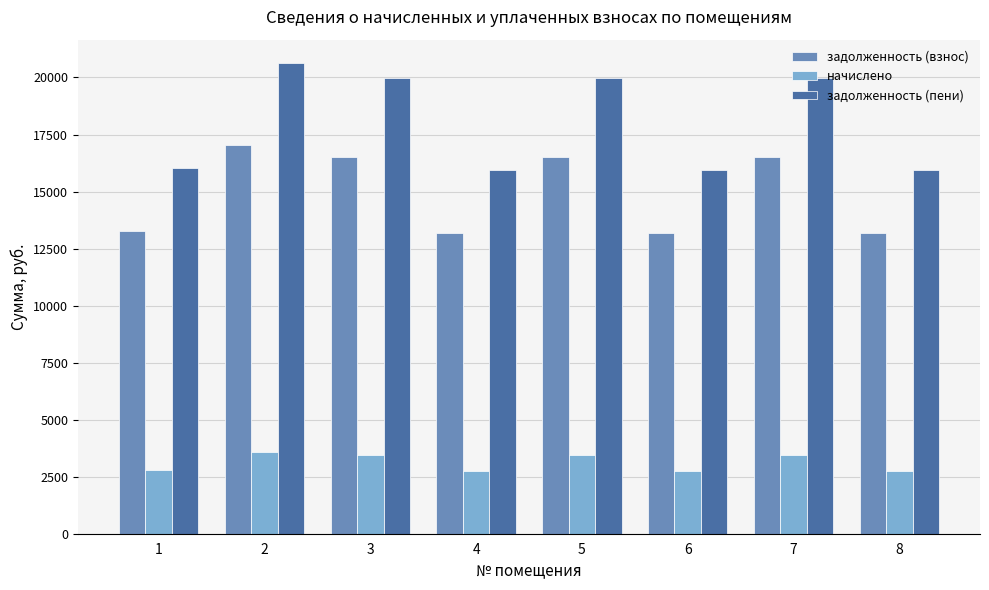

What value does the начислено series have at 1?

2776.1